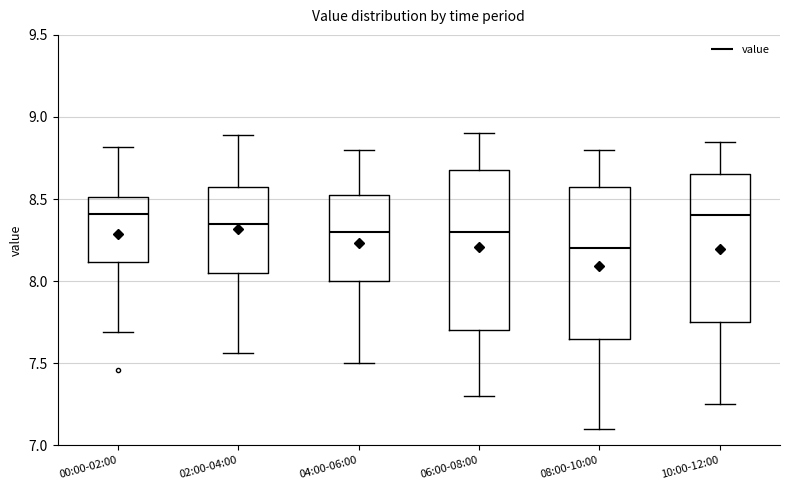

Reading left to right, transcribe this box plot: for each box, give where its median line is, the range the box spans, and where its two whiskers end, as read against the y-axis. The values are not printed on the chart, so give them approximately, as read against the axis.

00:00-02:00: median 8.40, box 8.10 to 8.50, whiskers 7.70 to 8.80
02:00-04:00: median 8.35, box 8.05 to 8.60, whiskers 7.55 to 8.90
04:00-06:00: median 8.30, box 8.00 to 8.55, whiskers 7.50 to 8.80
06:00-08:00: median 8.30, box 7.70 to 8.70, whiskers 7.30 to 8.90
08:00-10:00: median 8.20, box 7.65 to 8.60, whiskers 7.10 to 8.80
10:00-12:00: median 8.40, box 7.75 to 8.65, whiskers 7.25 to 8.85